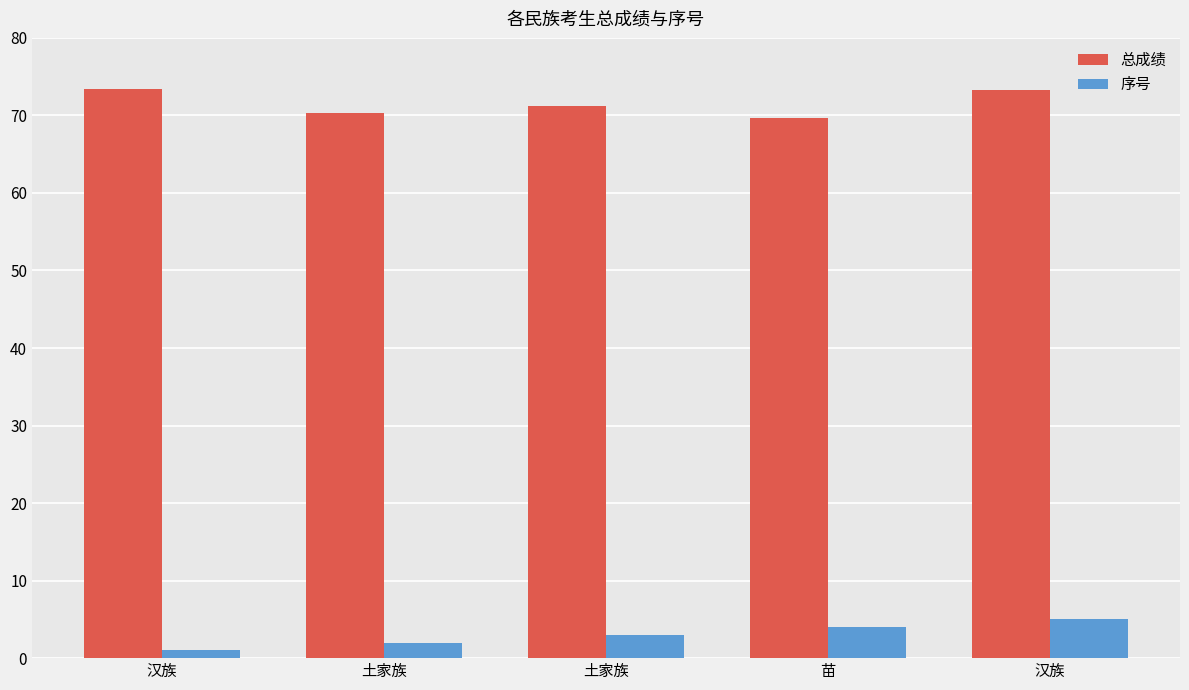

Which series has the largest total across all categories?

总成绩